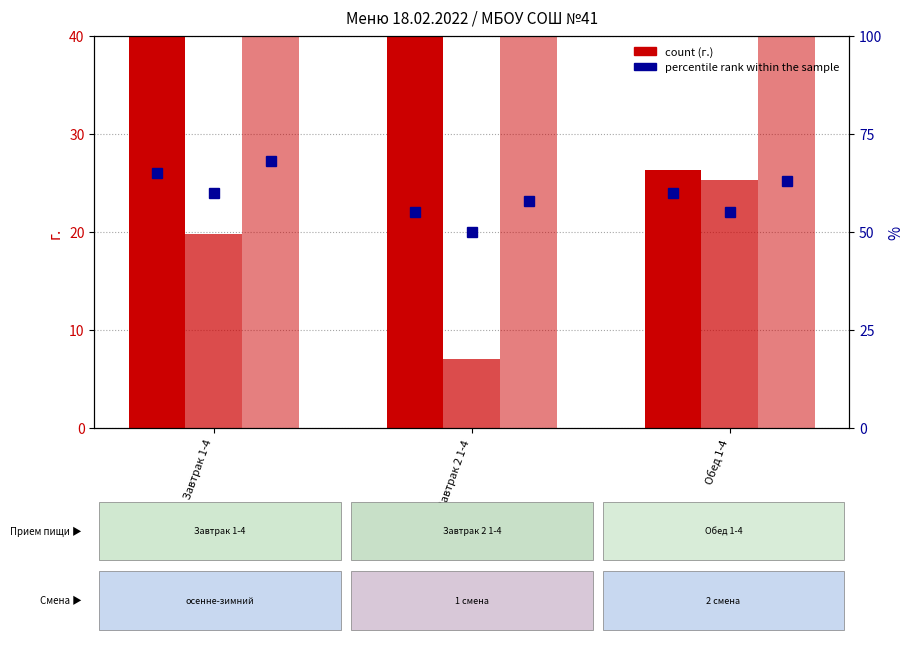

What is the sum of the углеводы values at Обед 1-4 and Завтрак 2 1-4?

239.9